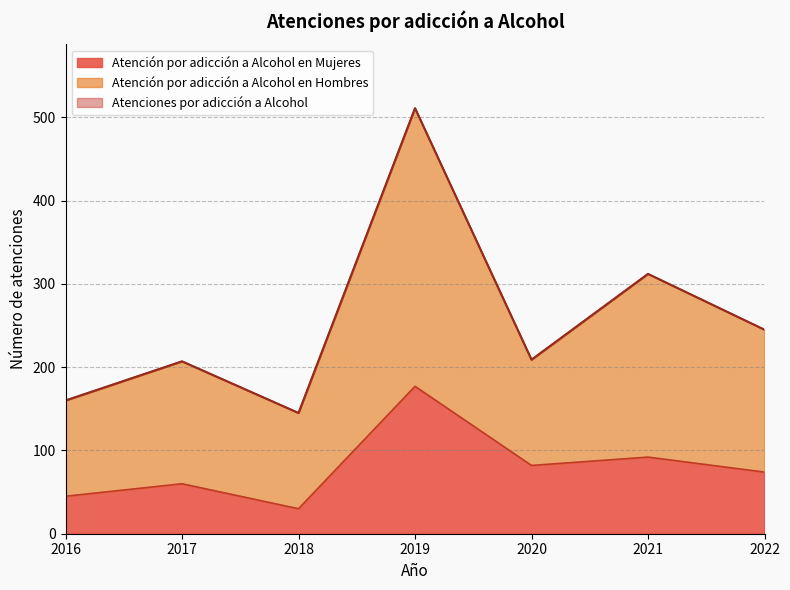

Reading right to left, list all the values displayed in this chart.

Atención por adicción a Alcohol en Mujeres: 2022=74	2021=92	2020=82	2019=177	2018=30	2017=60	2016=45
Atención por adicción a Alcohol en Hombres: 2022=245	2021=312	2020=209	2019=511	2018=145	2017=207	2016=160
Atenciones por adicción a Alcohol: 2022=245	2021=312	2020=209	2019=511	2018=145	2017=207	2016=160